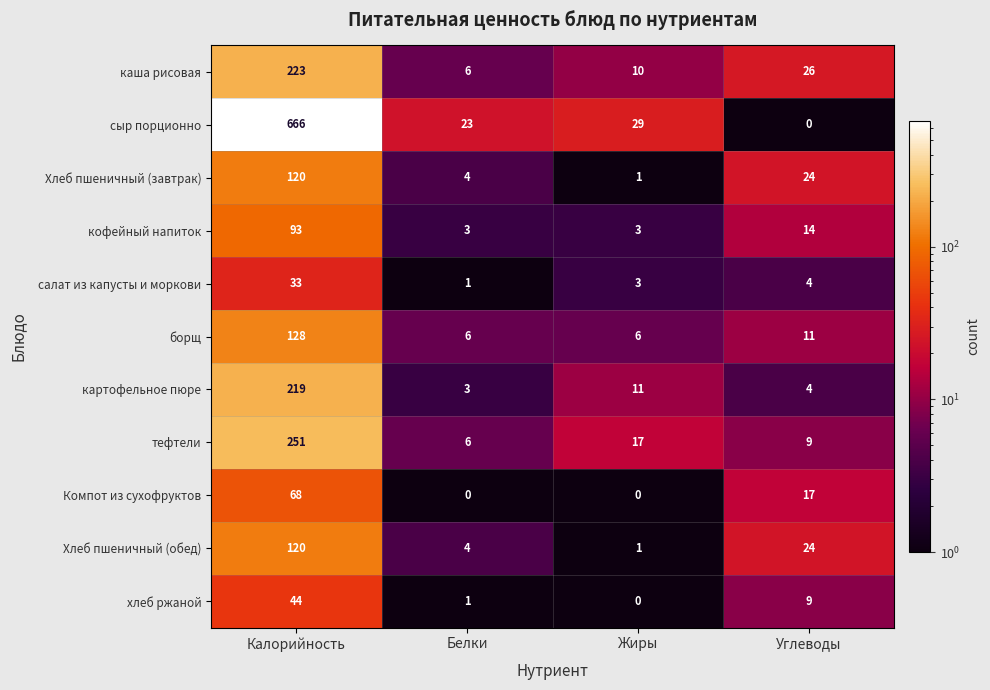

List the labels in order of картофельное пюре value, largest first.

Калорийность, Жиры, Углеводы, Белки